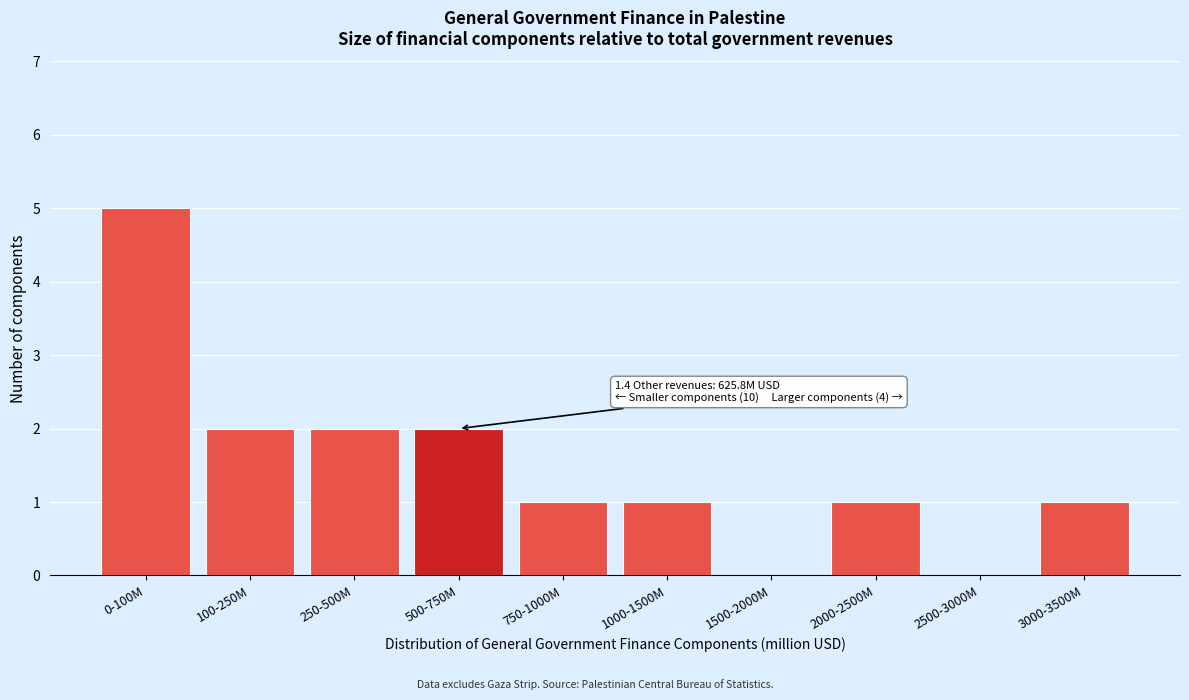

Reading left to right, transcribe all the data shown in this chart.

0-100M=5	100-250M=2	250-500M=2	500-750M=2	750-1000M=1	1000-1500M=1	1500-2000M=0	2000-2500M=1	2500-3000M=0	3000-3500M=1